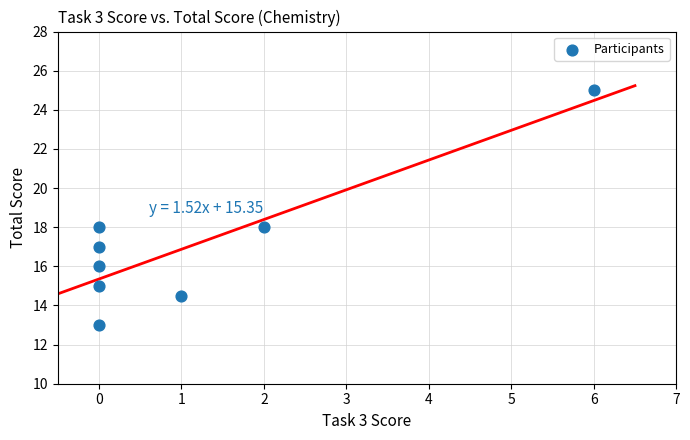

What is the average Y value?

17.1